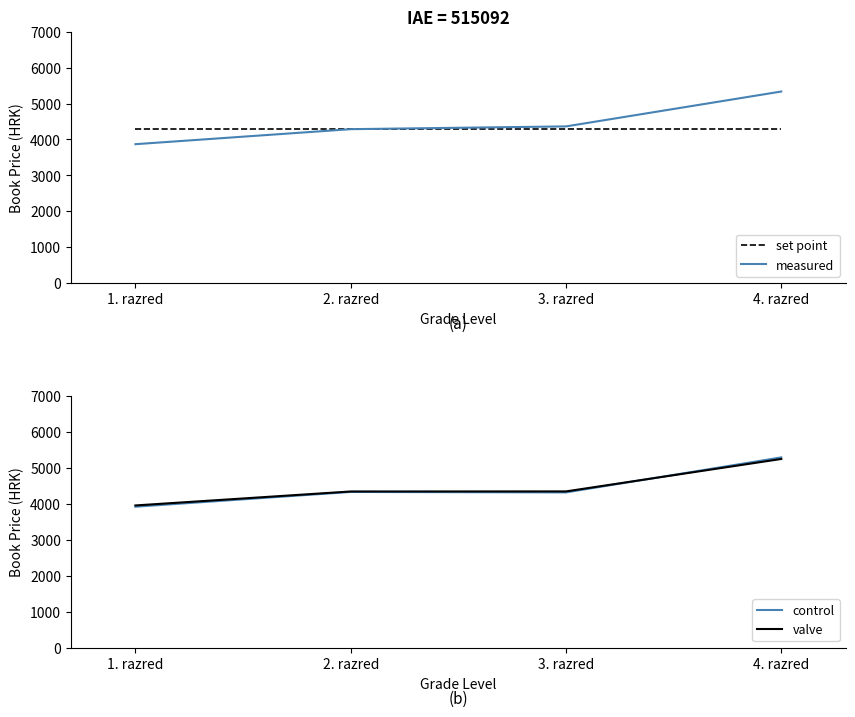

Which series changed the most between 2. razred and 4. razred?

measured